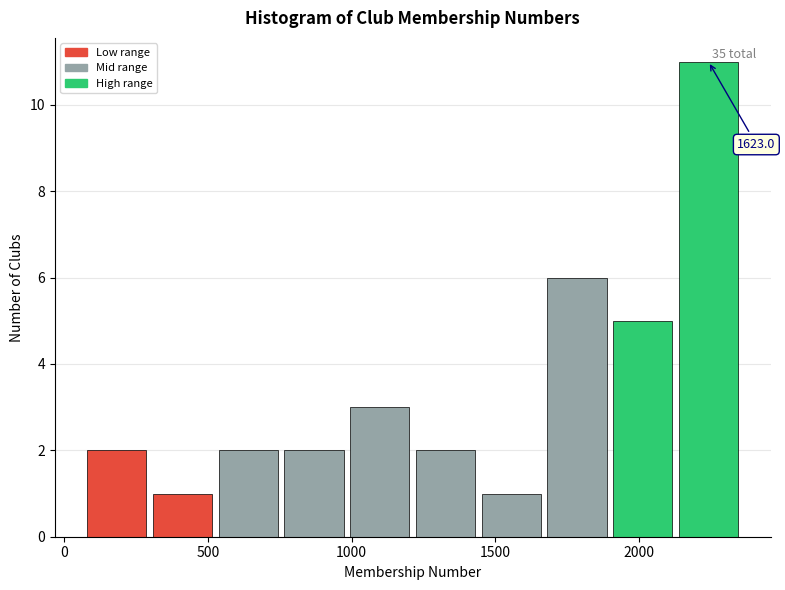

Over which range of the x-axis is the bar tallest?

2150 to 2350